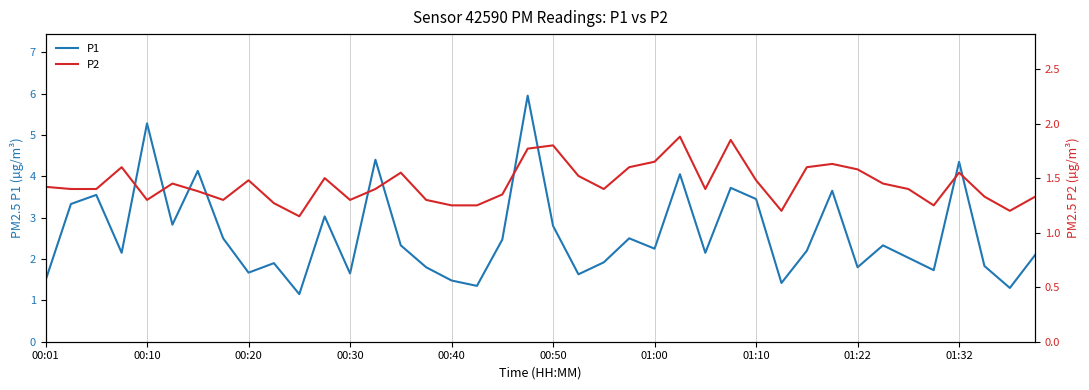

What is the maximum value shown in the chart?

6.0